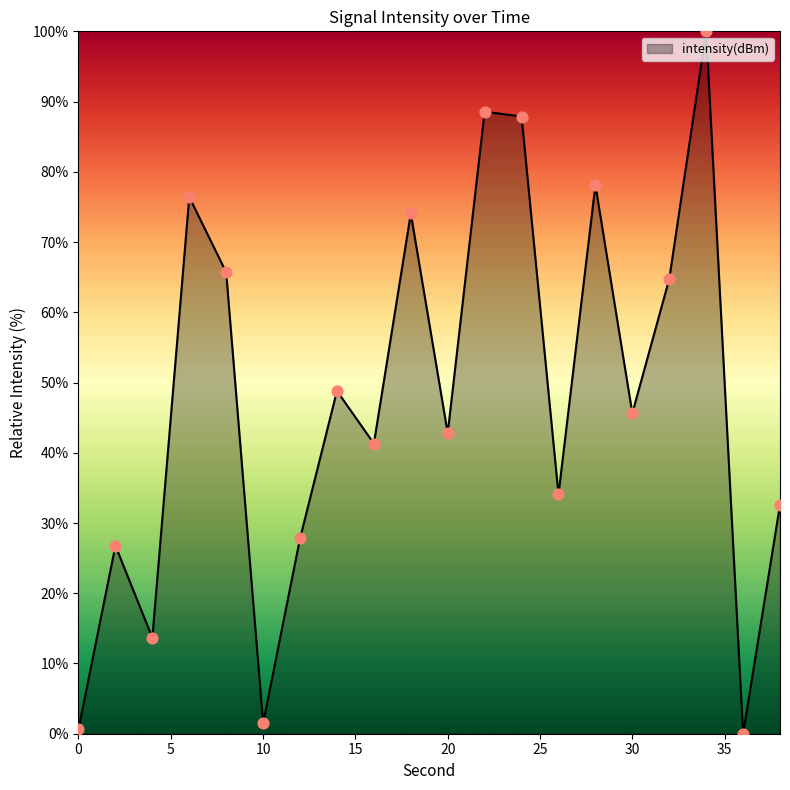

What is the difference between the maximum and minimum values?

100.0